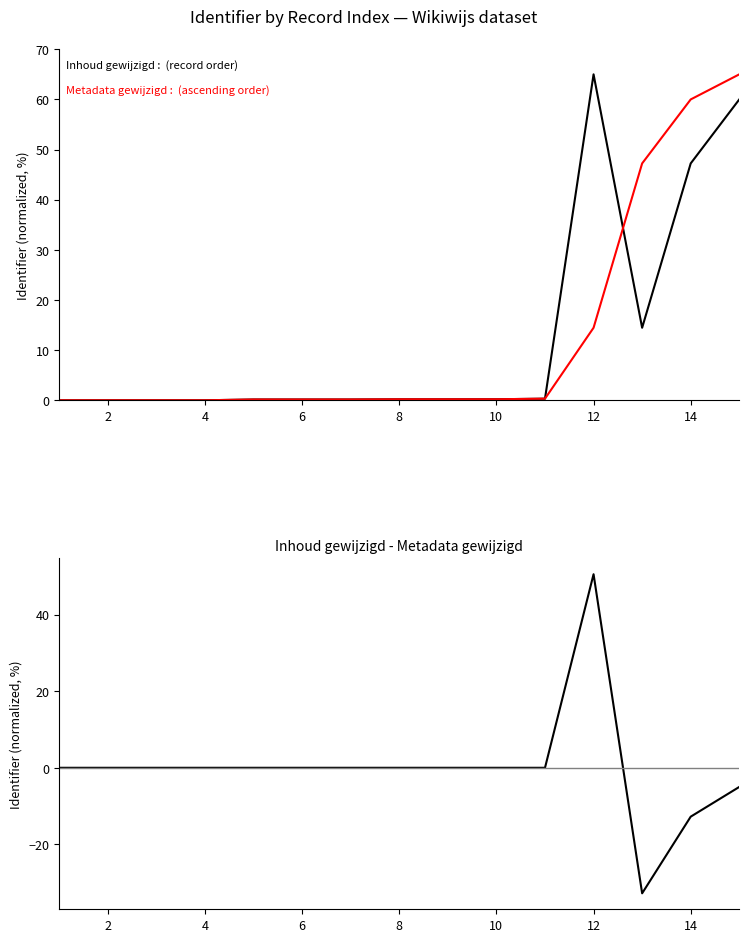

Which series has the widest spread of values?

Inhoud gewijzigd - Metadata gewijzigd